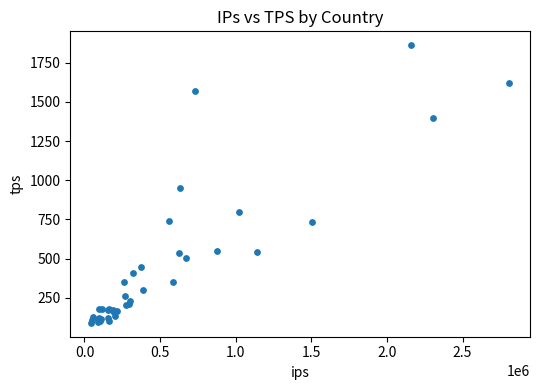

What Y value in the scatter plot is closest to 976?

951.2